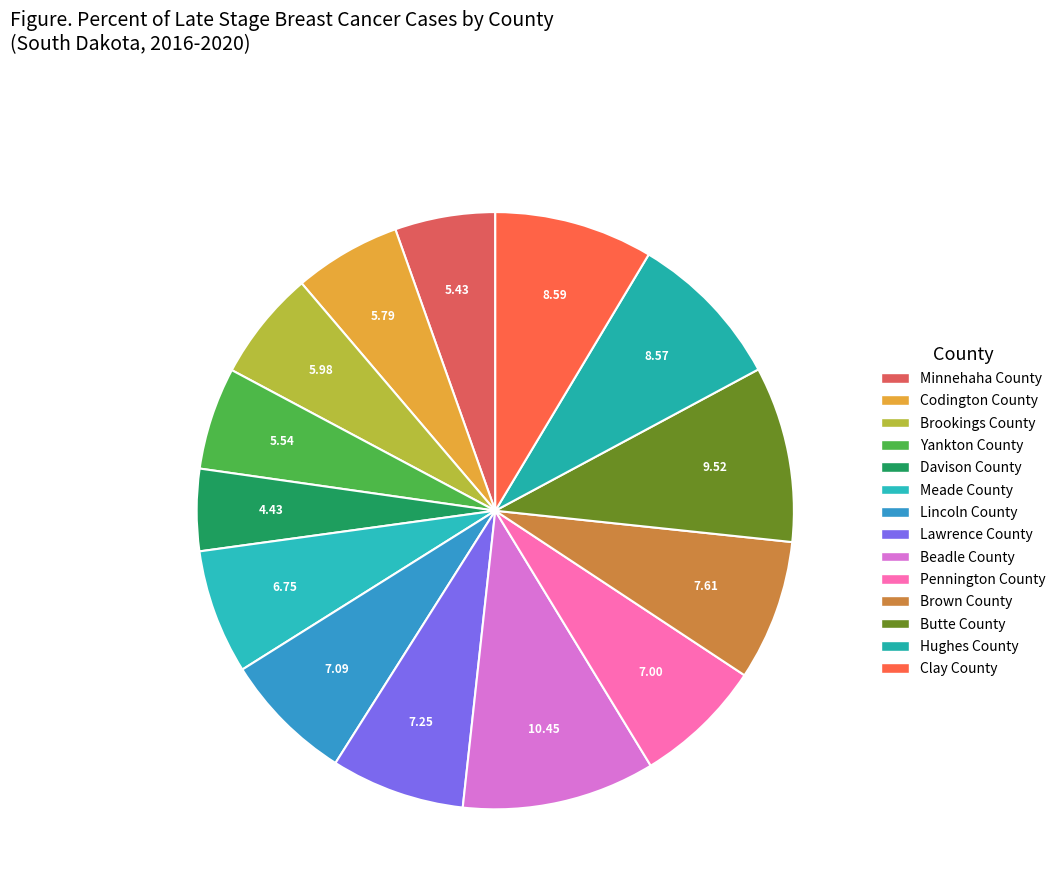

Is the sum of Codington County and Davison County greater than half?

No